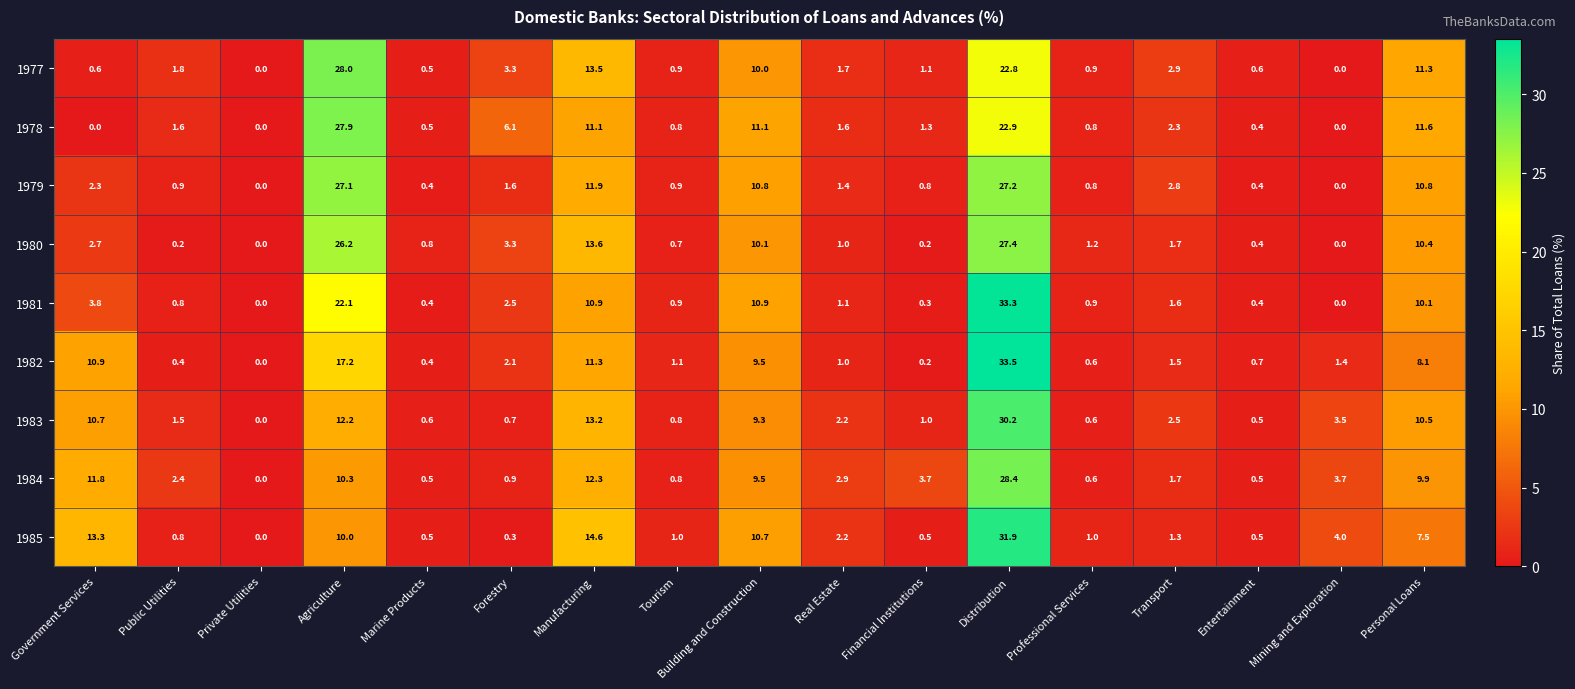

Which series has the widest spread of values?

1982